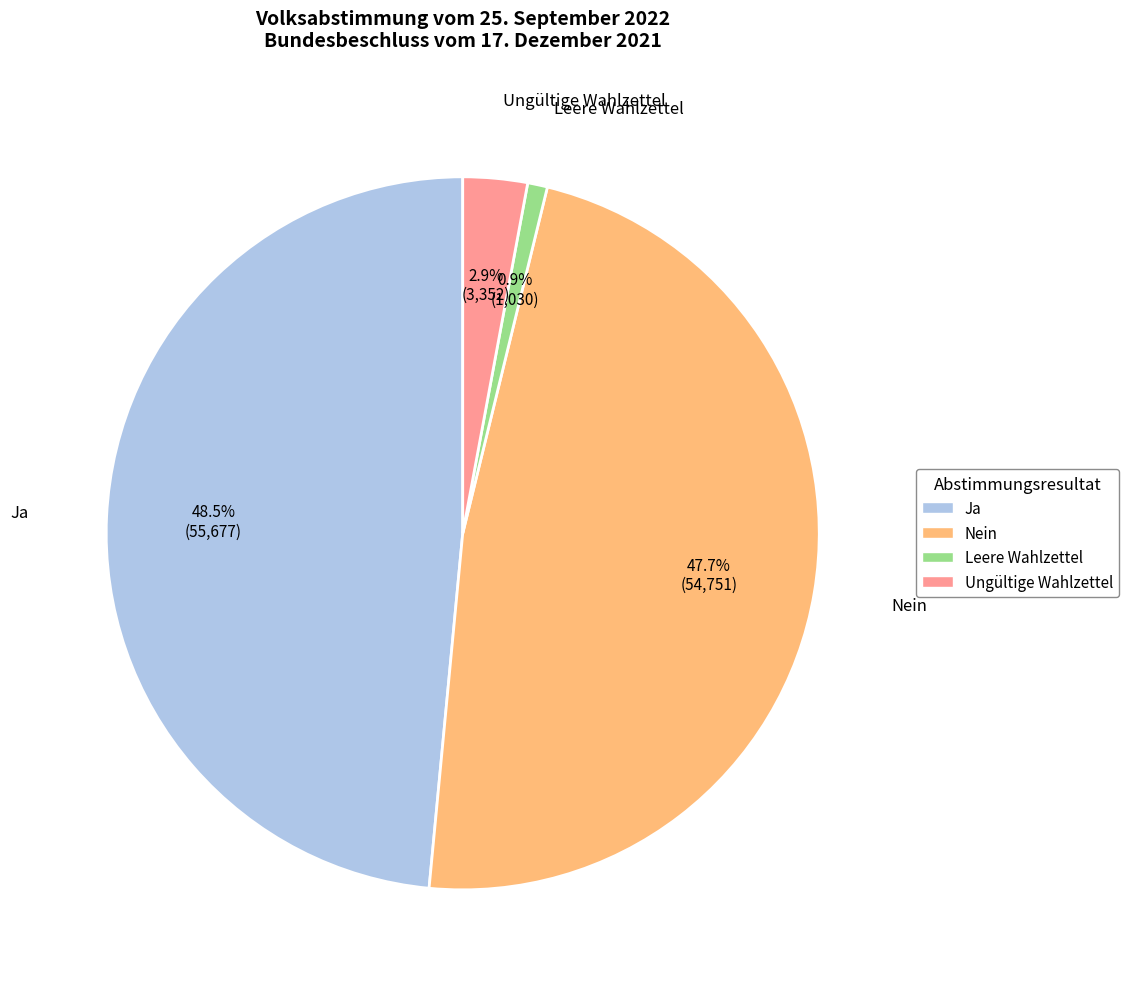

To the nearest percent, what is the average slice percentage?

25%